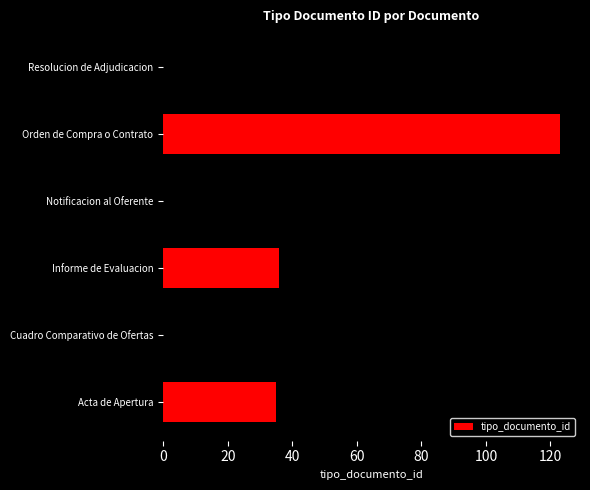

Count the number of categories in the chart.

6